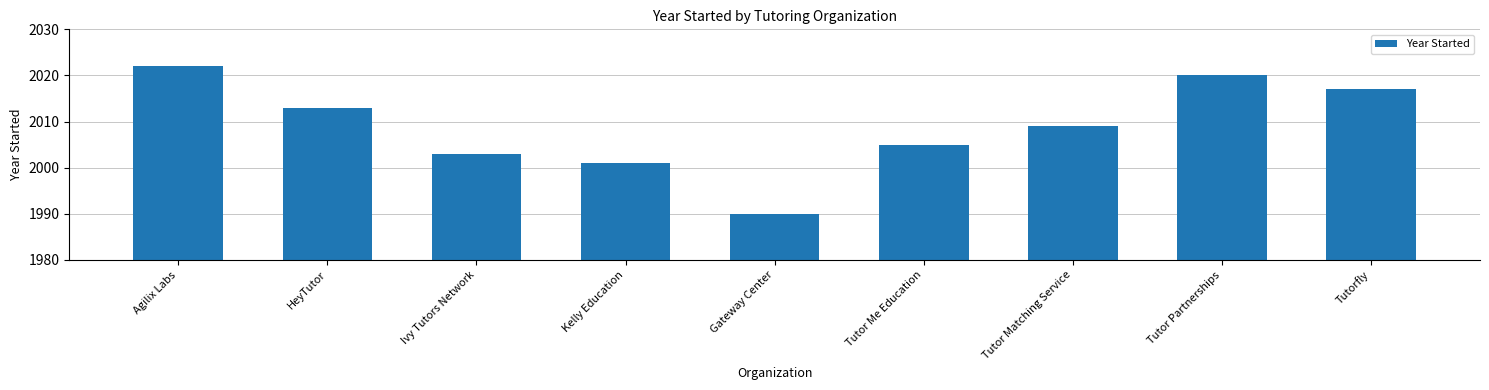

True or false: the data shows 2868 at Tutor Me Education.

False